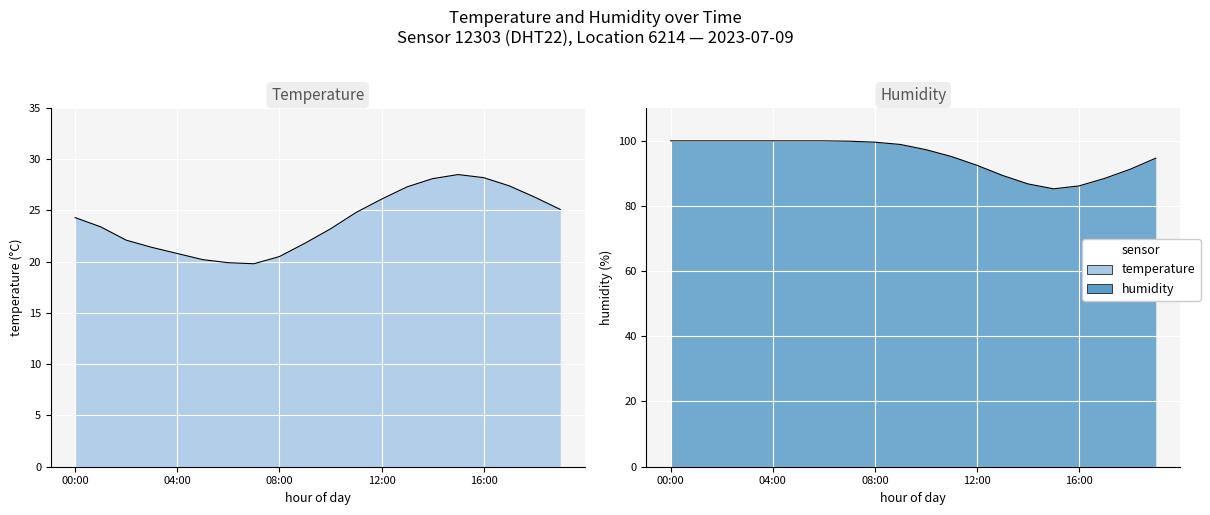

How many interior local valleys does the humidity series have?

1